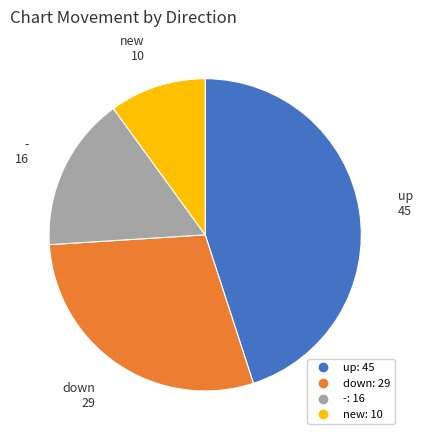

Count the number of slices in the pie.

4